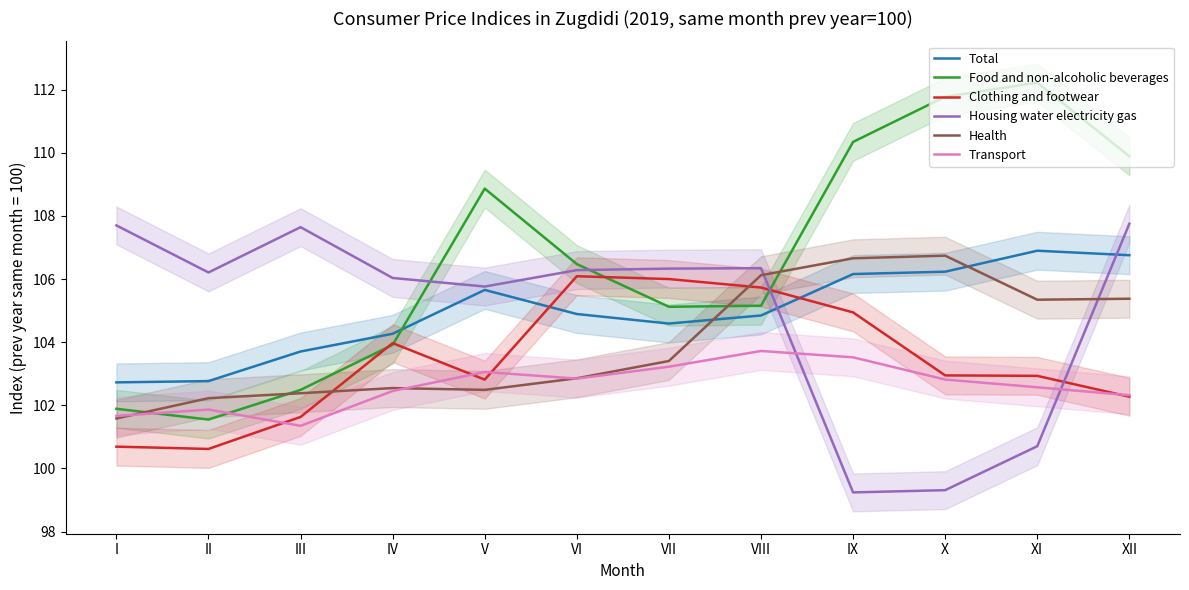

Which series has the widest spread of values?

Food and non-alcoholic beverages